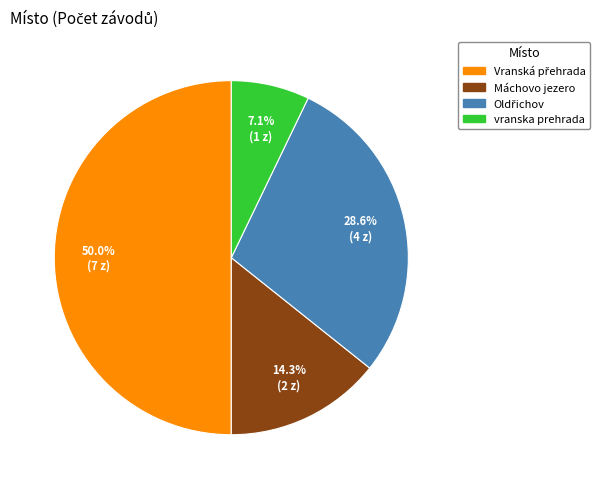

The vranska prehrada slice represents 7% of the pie. True or false?

True